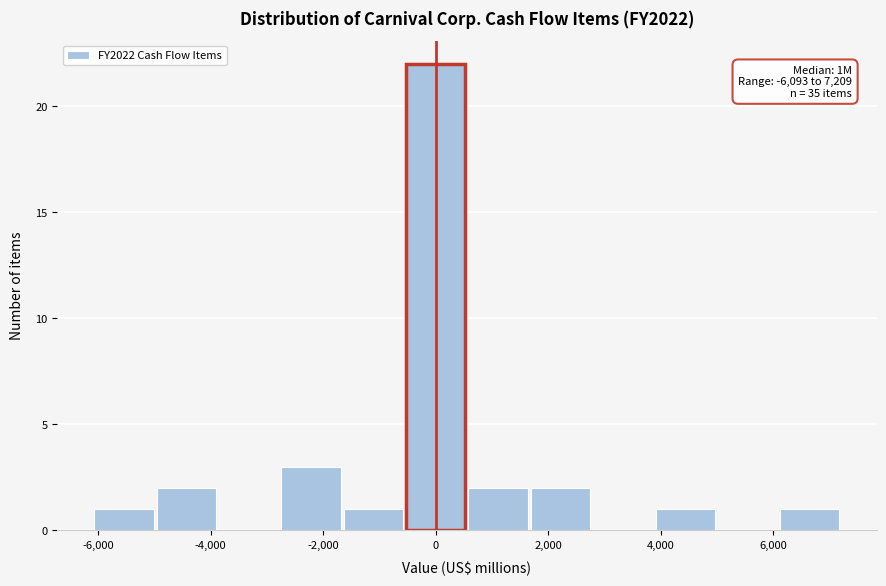

Which range on the x-axis has the tallest bar?

-600 to 600